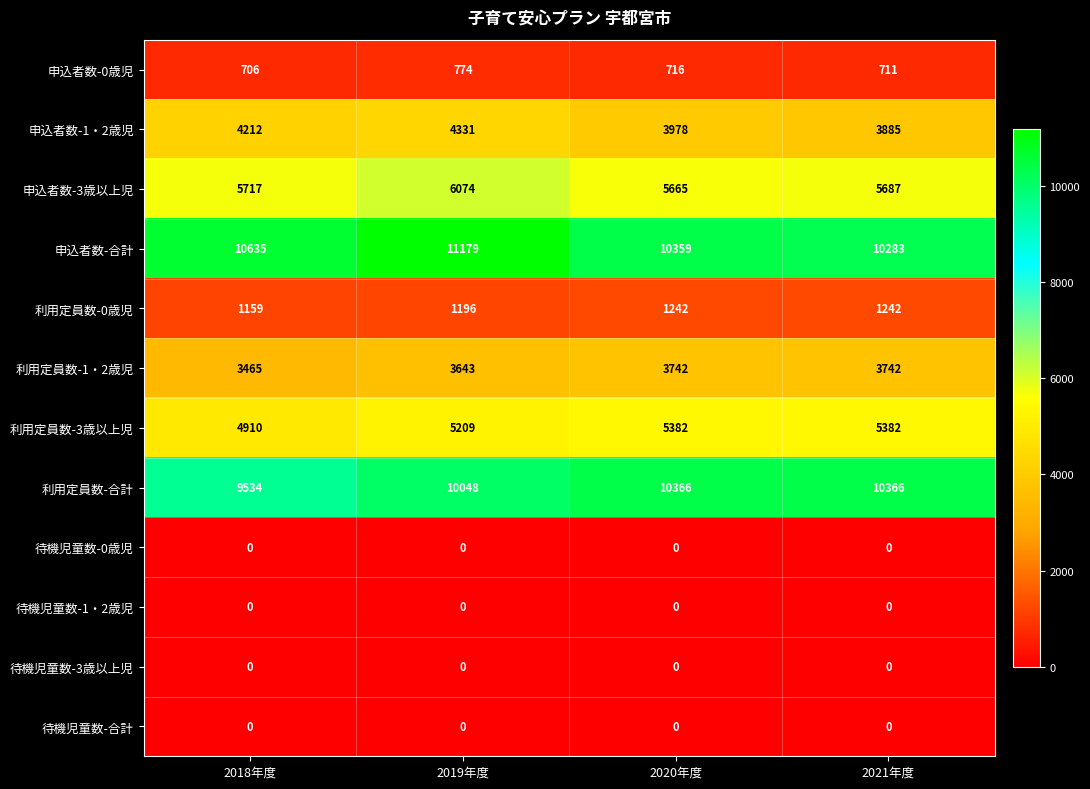

At which label is 利用定員数-合計 closest to 9950?

2019年度